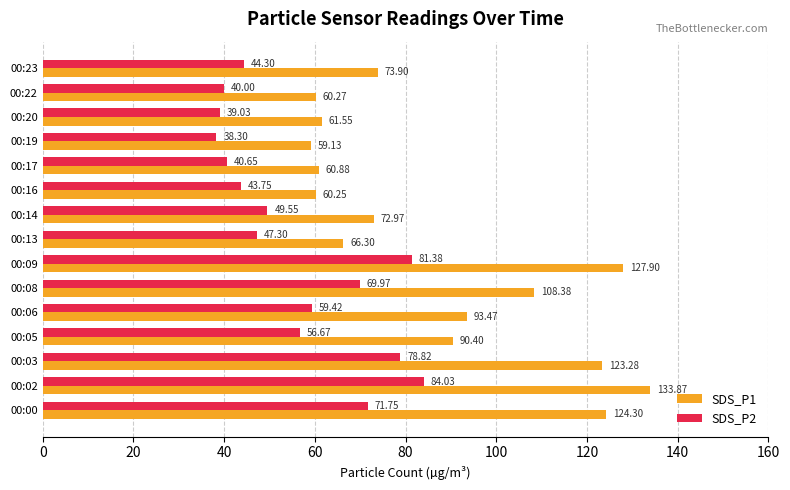

How many distinct data groups are displayed?

2